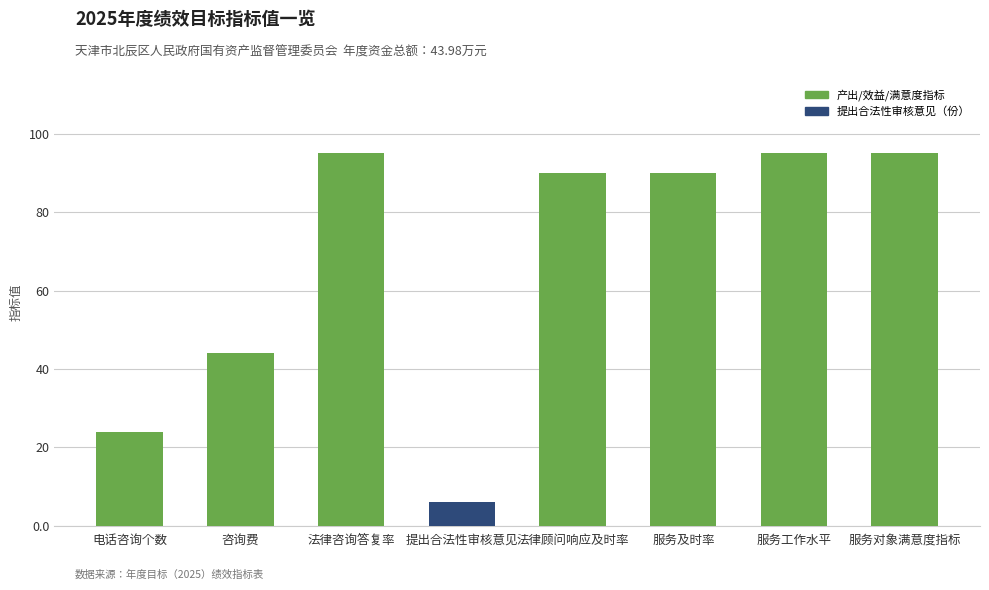

What is the minimum value shown in the chart?

6.0